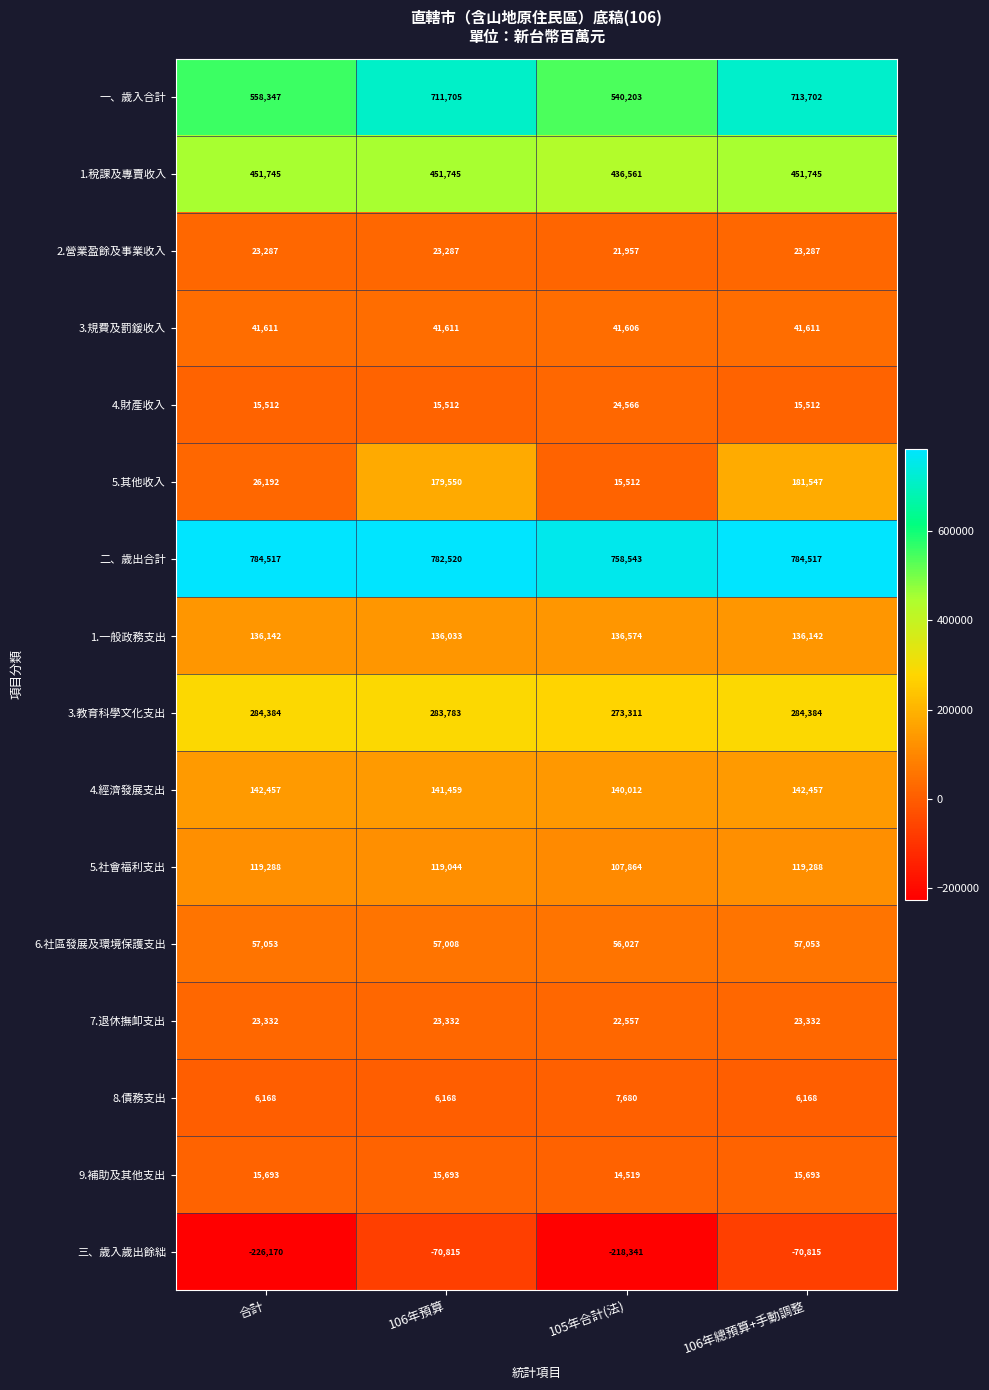

Read the 三、歲入歲出餘絀 value at 105年合計(法), to the nearest 10.

-218340